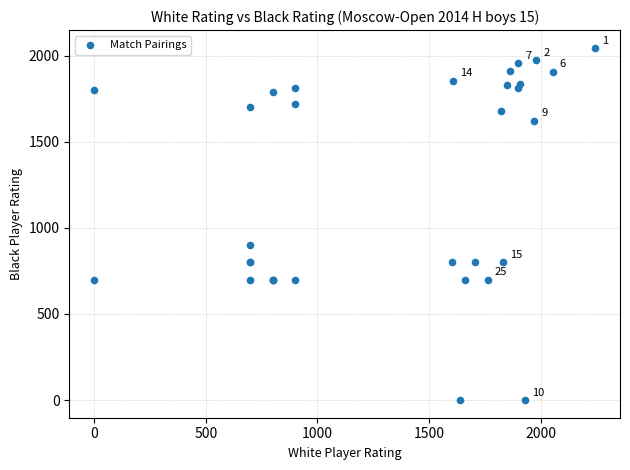

What Y value in the scatter plot is closest to 1023?

900